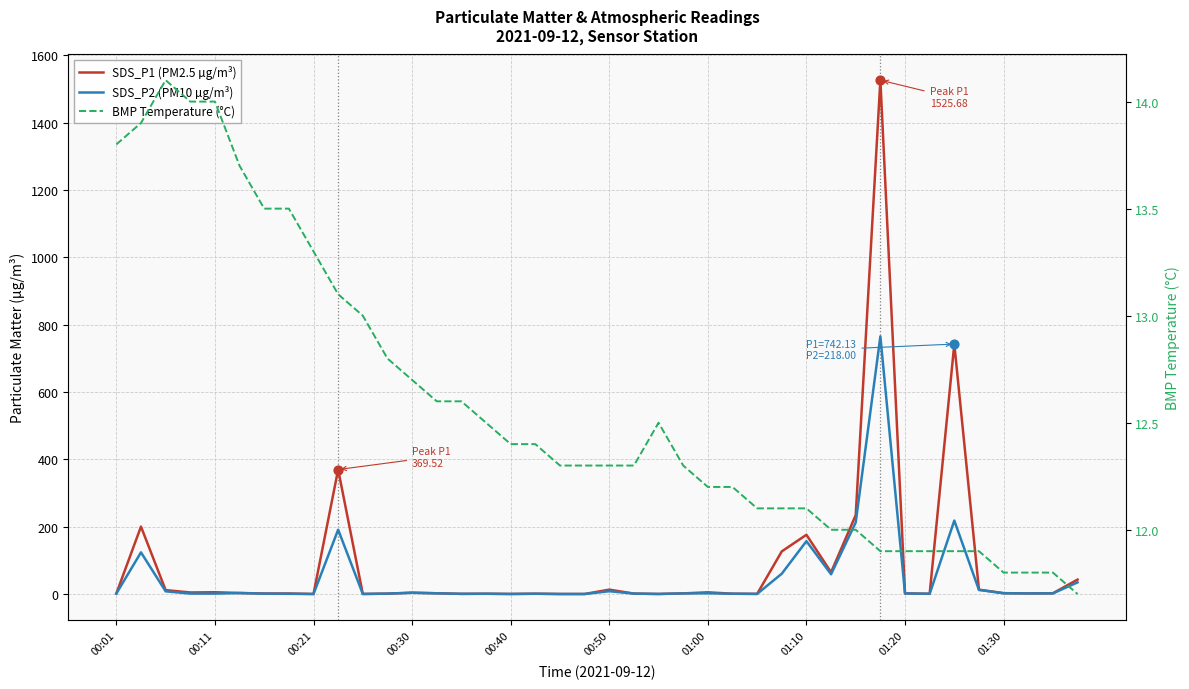

What is the total value across all series at 00:50?

19.6